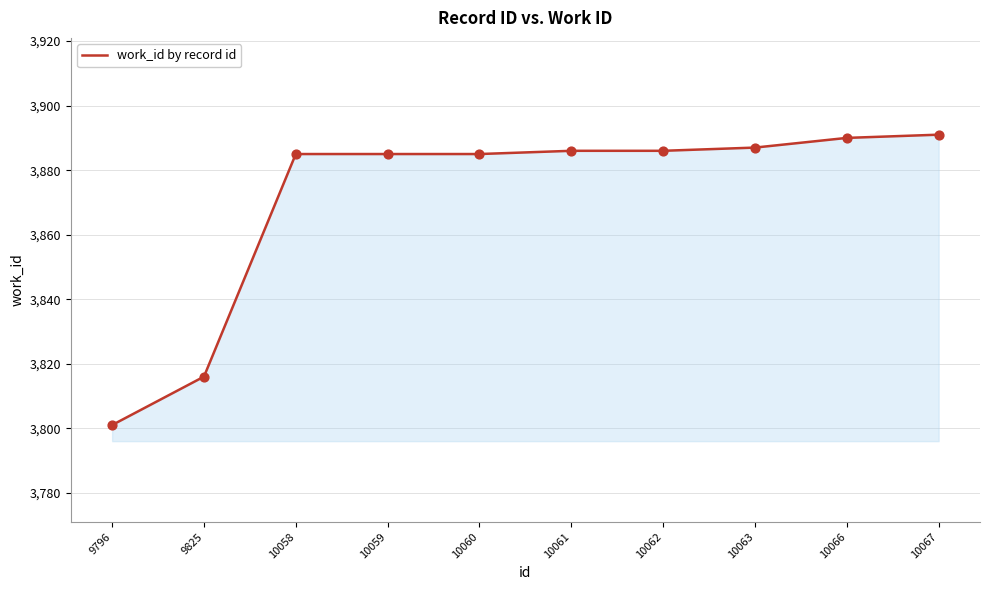

Between 10067 and 9796, which is larger?

10067